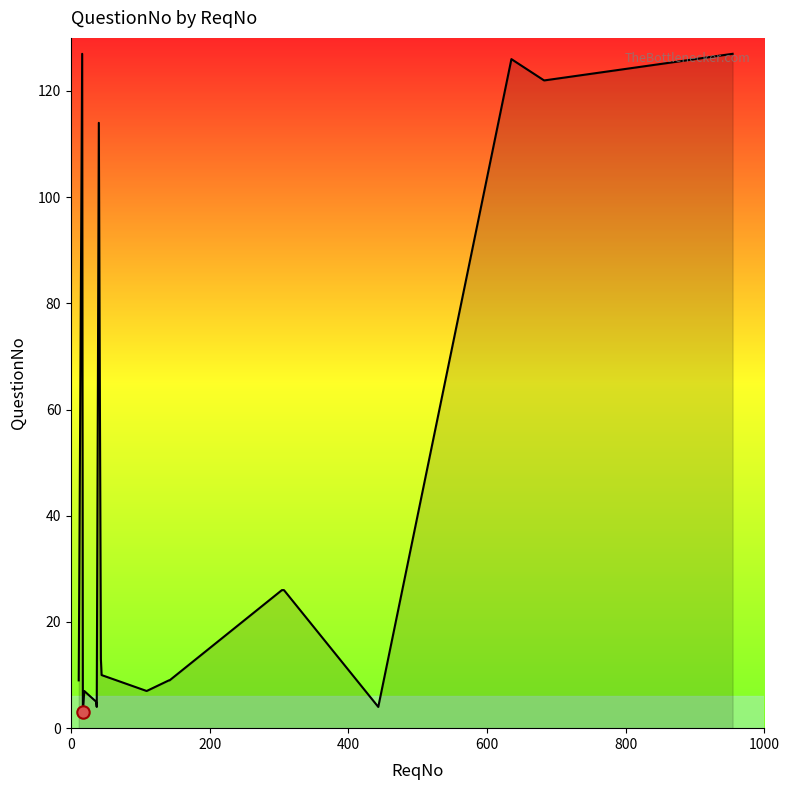

What is the difference between the maximum and minimum values?

124